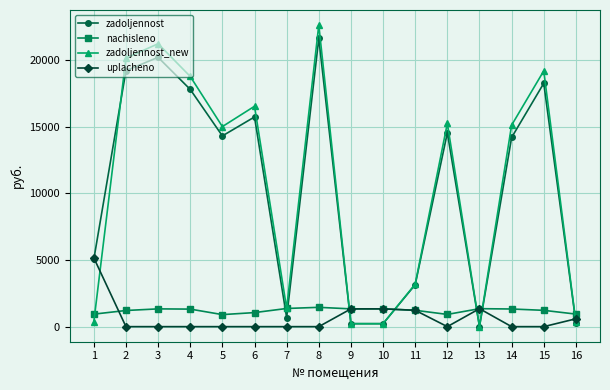

What is the total value across all series at 12?

30724.4